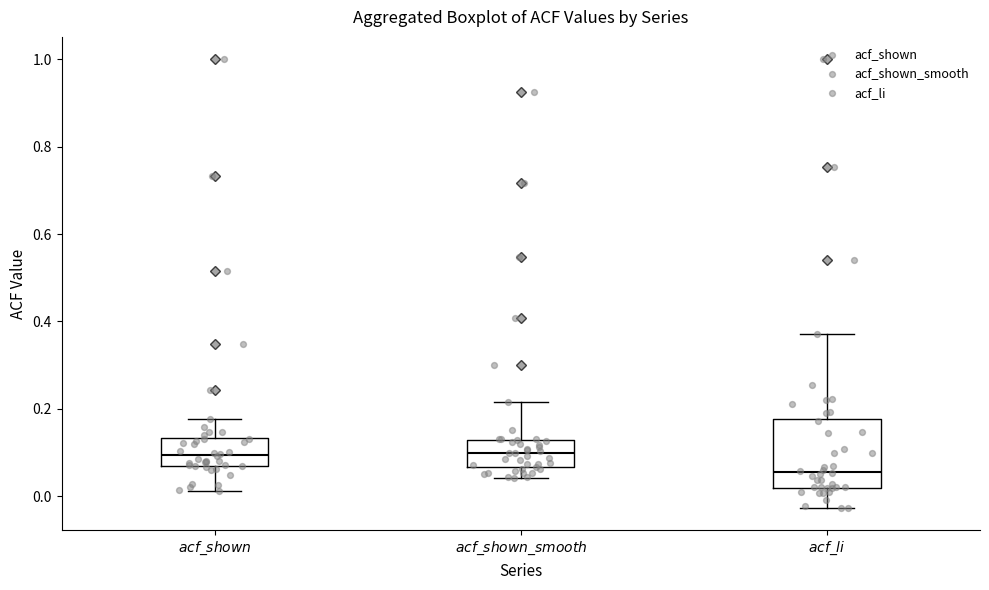

Comparing the boxes themselves (not the whiskers), which one is the tallest?

$acf\_li$